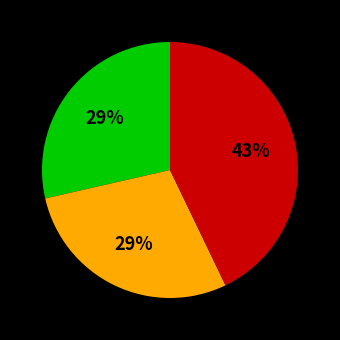

To the nearest percent, what is the average slice percentage?

33%